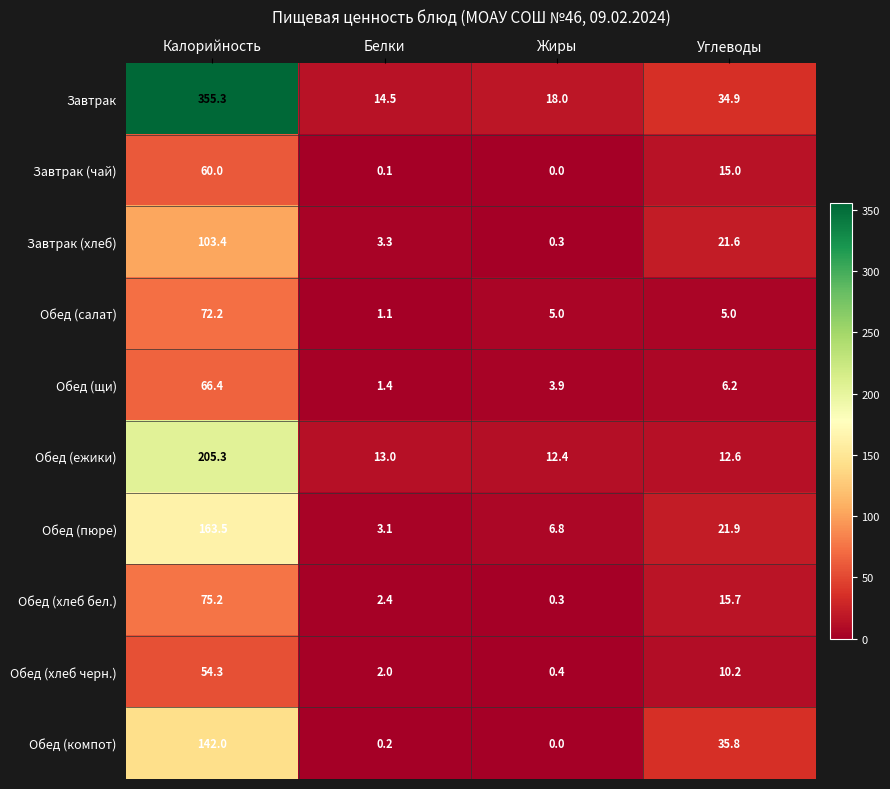

How many data points in Обед (хлеб черн.) are less than 10?

2